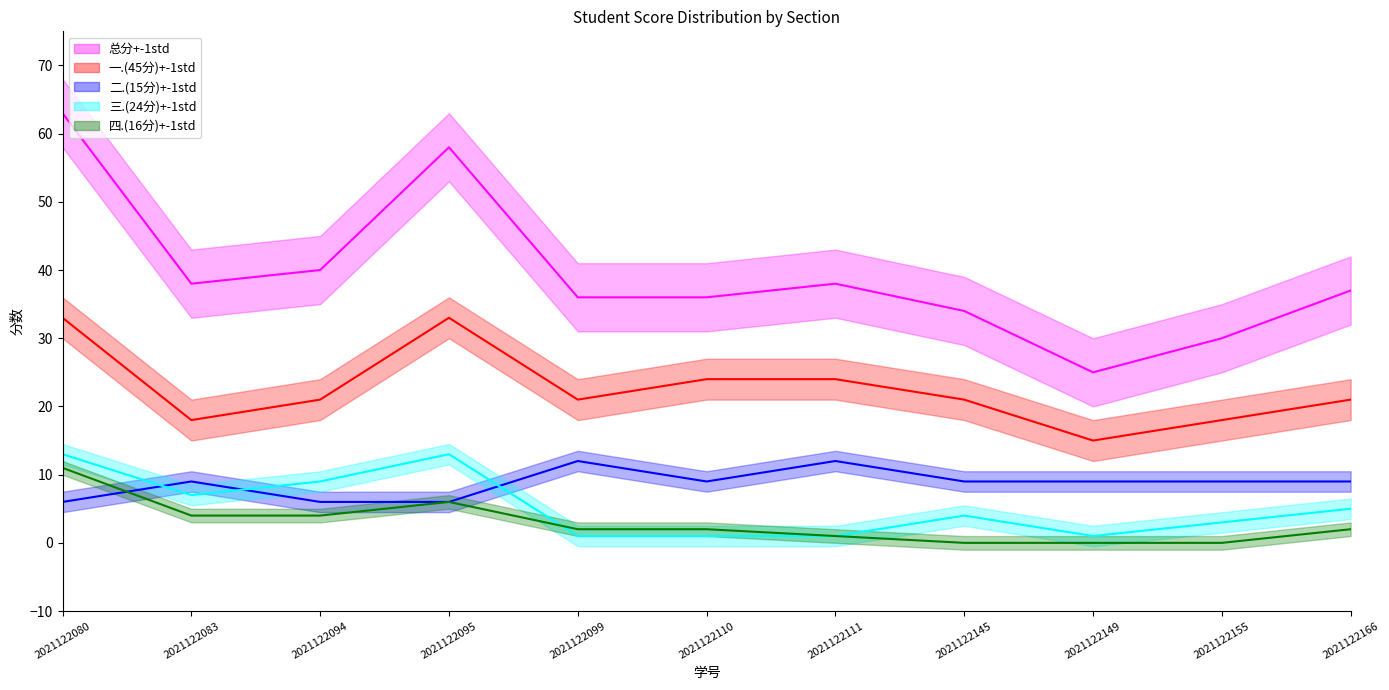

True or false: 三.(24分) and 总分 intersect in this chart.

False